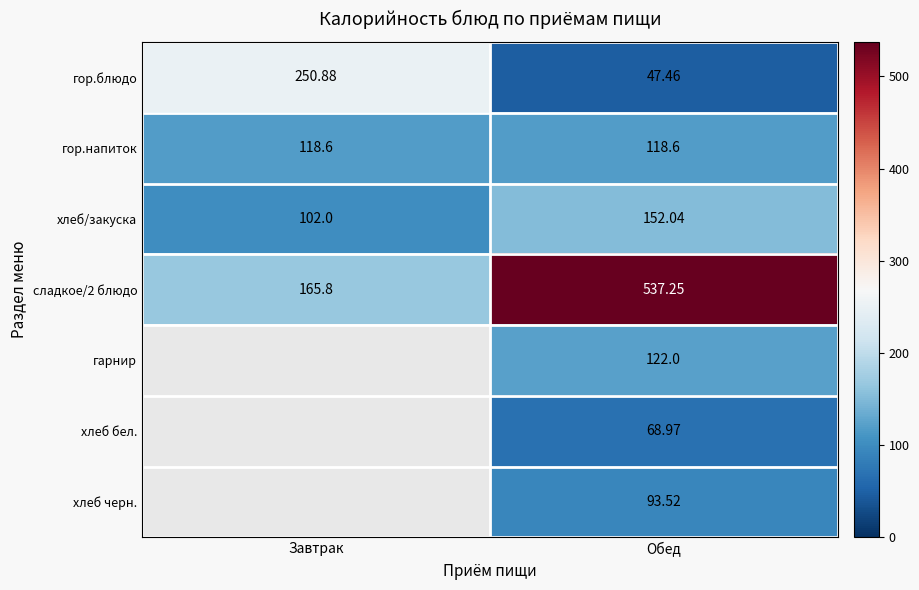

Which category has the highest value in the хлеб/закуска series?

Обед